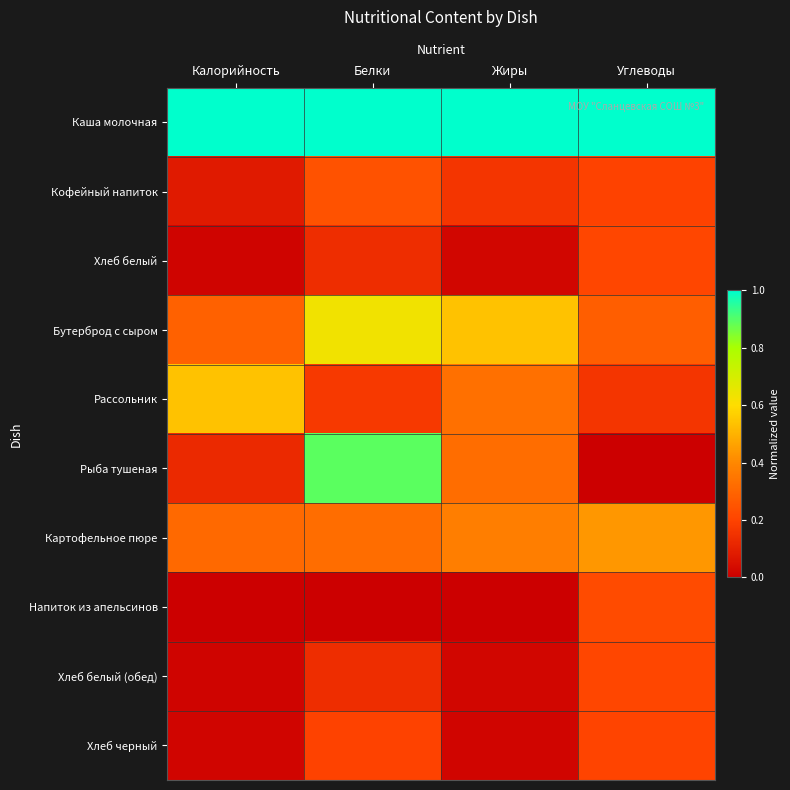

Between Калорийность and Белки, which series saw the biggest shift?

Рыба тушеная